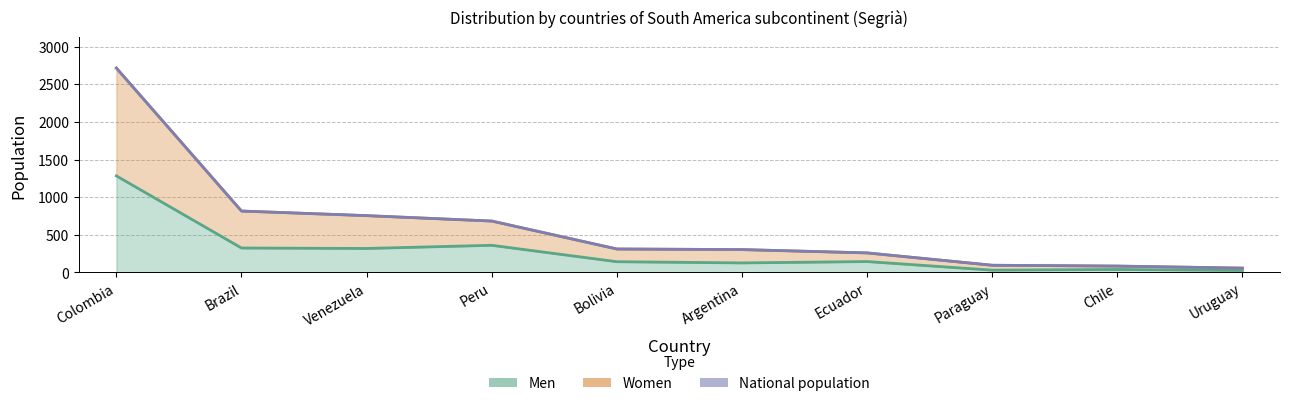

Rank the series at Venezuela from lowest to highest value.

Men, Women, National population